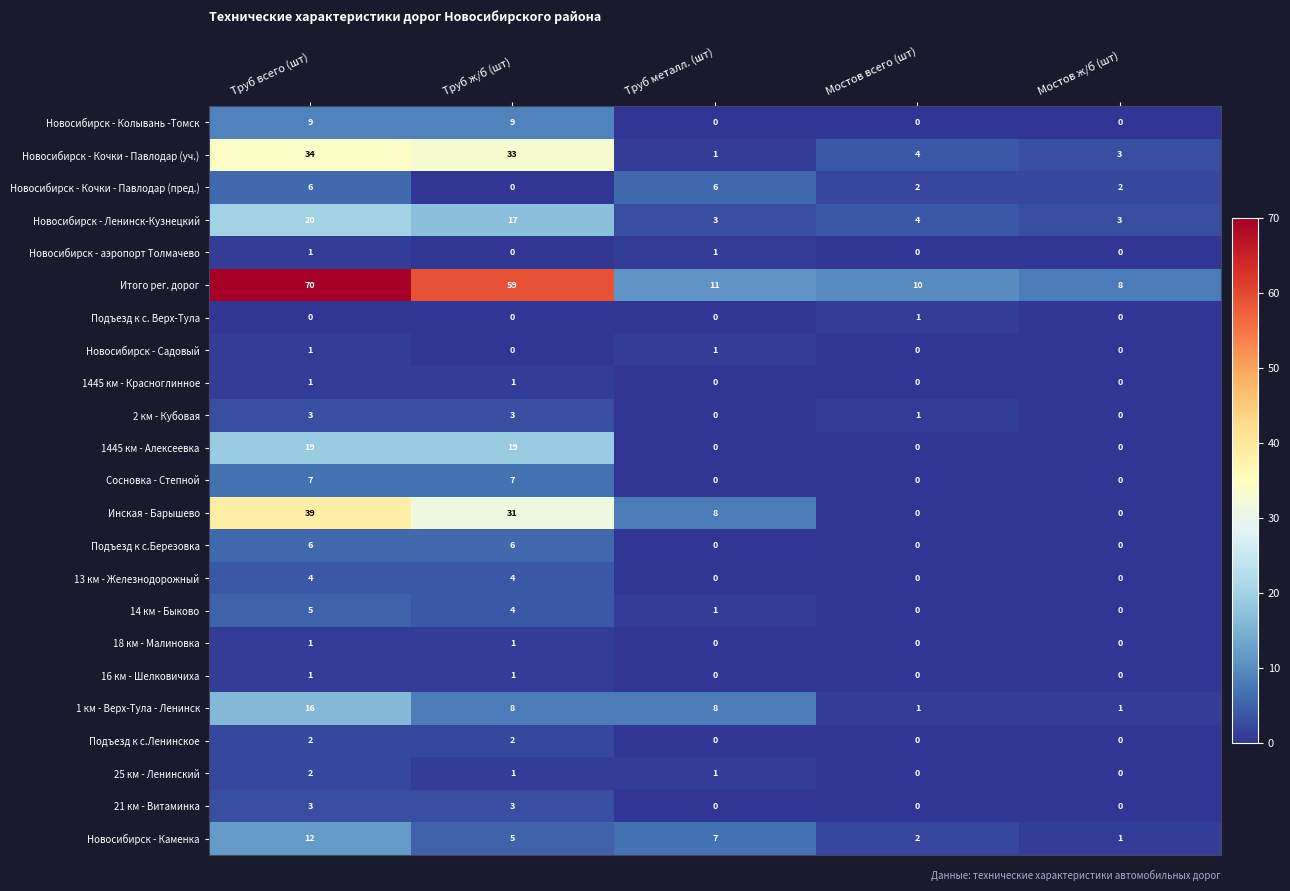

What value does the Новосибирск - Колывань -Томск series have at Труб ж/б (шт)?

9